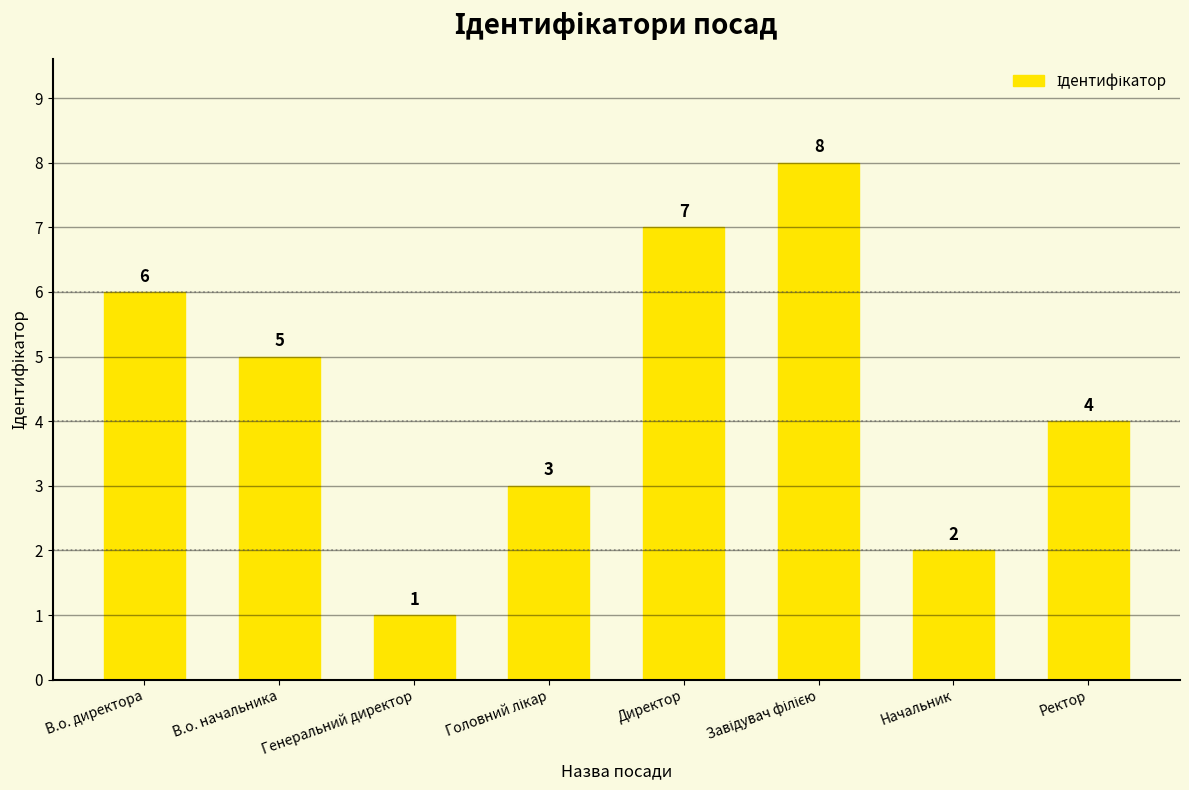

What is the smallest value displayed?

1